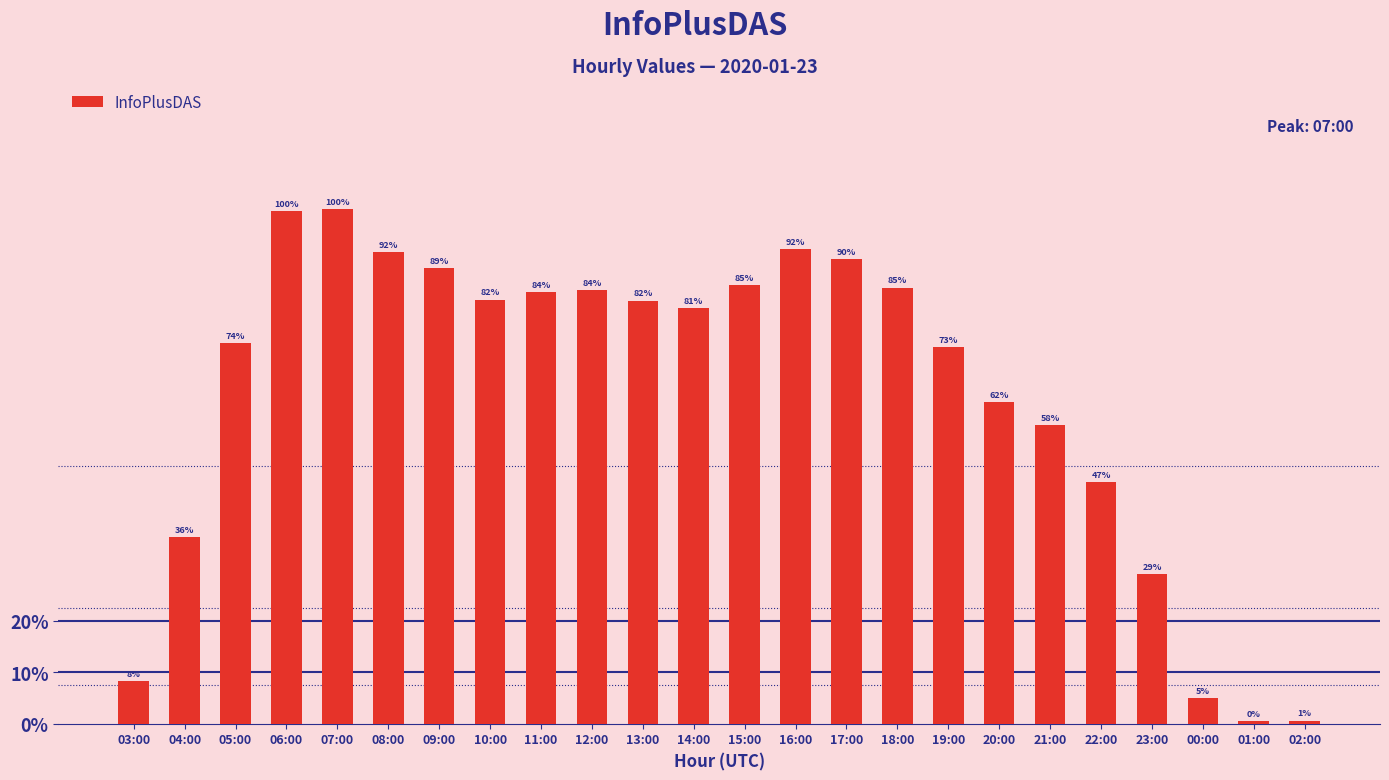

Are the bars horizontal?

No